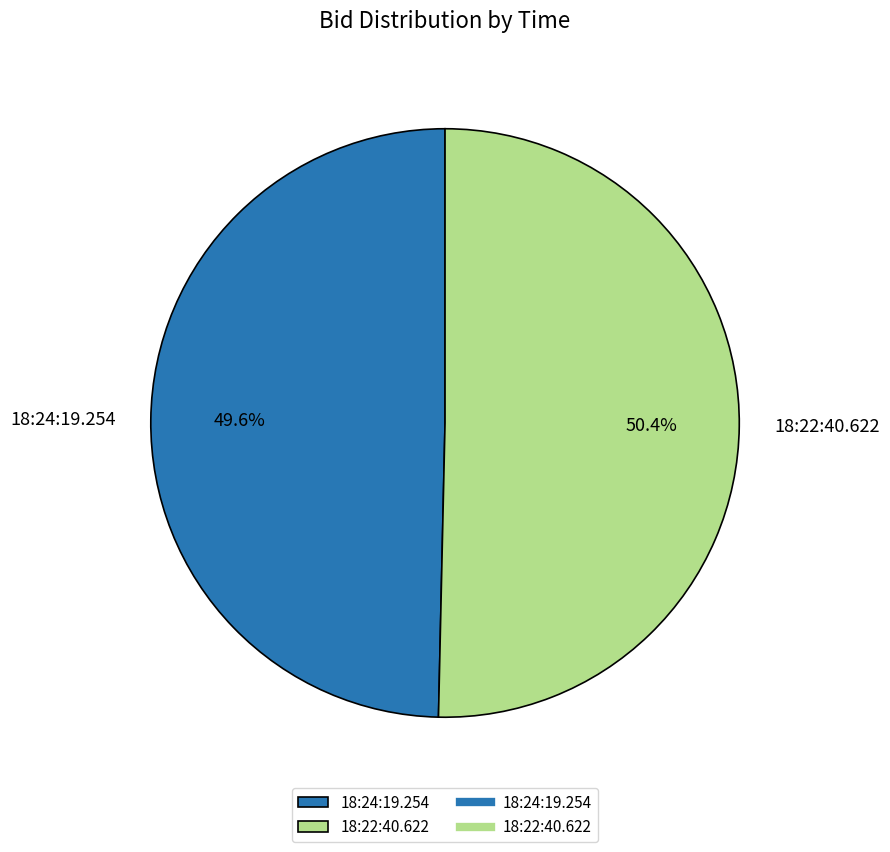

To the nearest percent, what is the average slice percentage?

50%